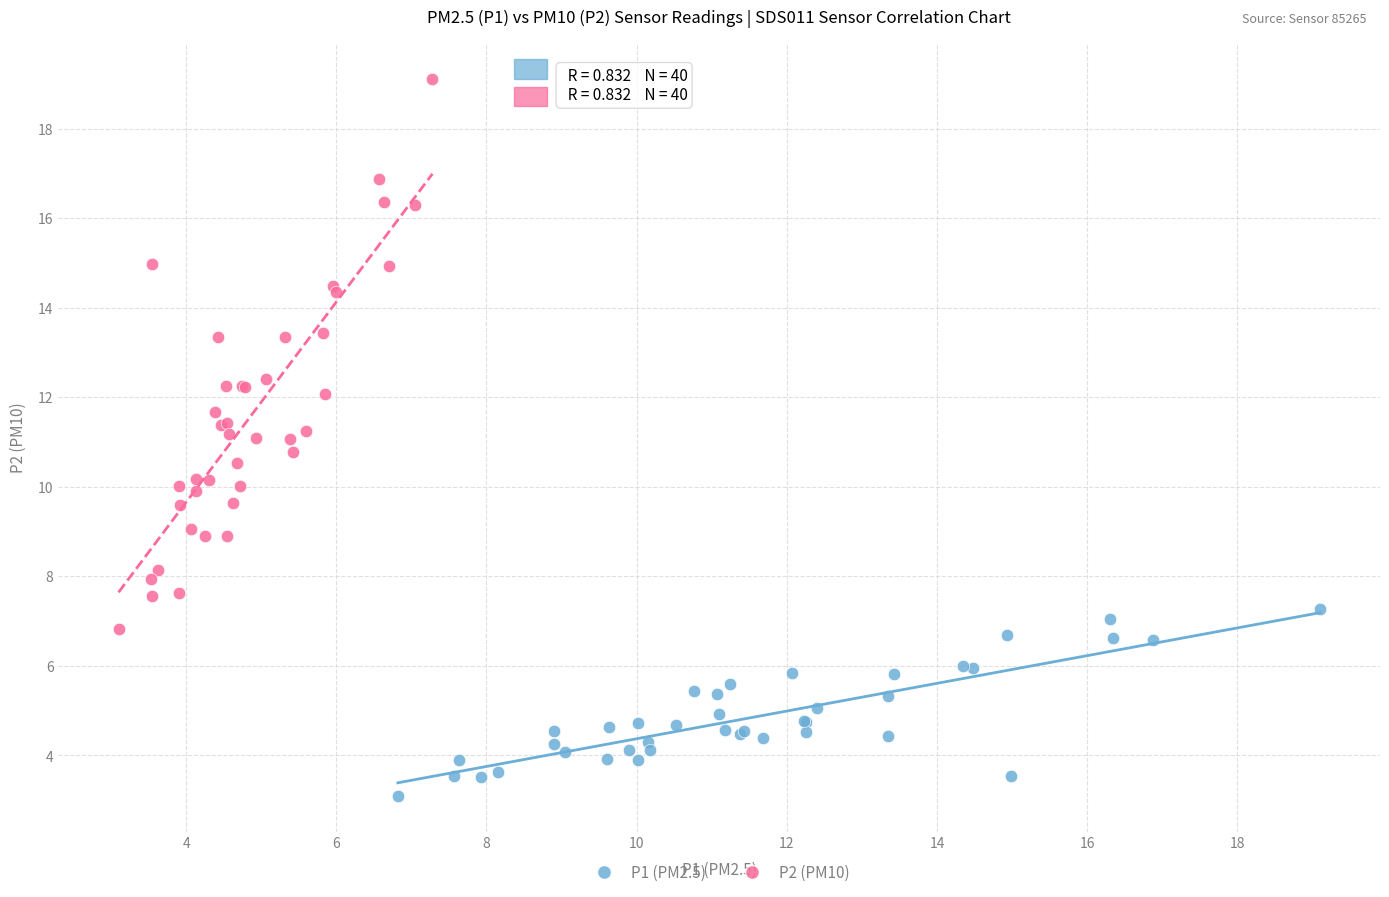

Which series reaches the minimum Y coordinate?

P1 (PM2.5)